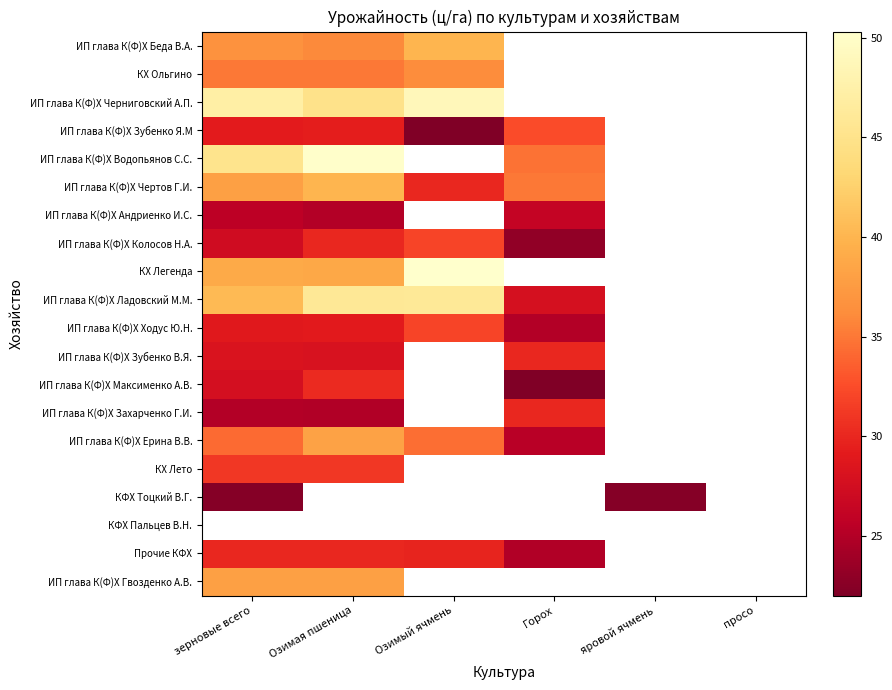

The value of Прочие КФХ at зерновые всего is 30.0. True or false?

True